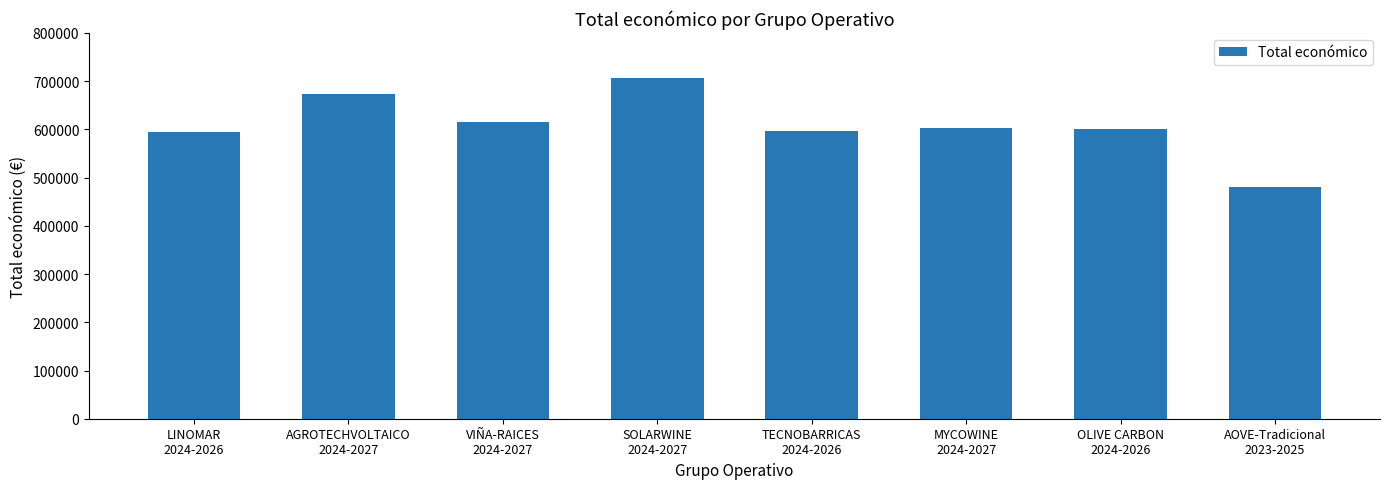

What is the label of the 3rd bar from the left?

VIÑA-RAICES
2024-2027